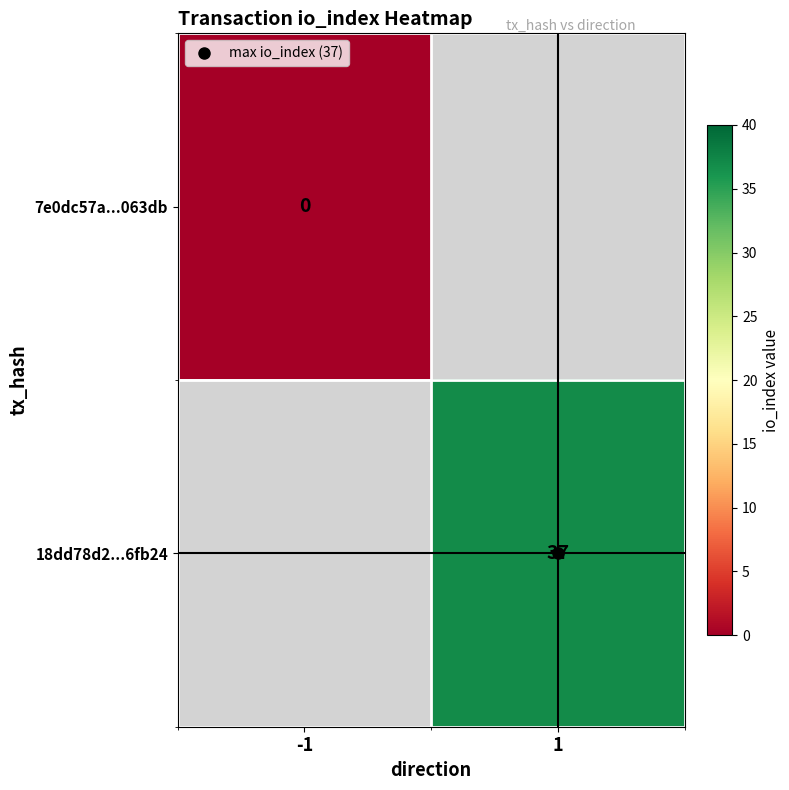

At how many categories does at least one series exceed 27?

1